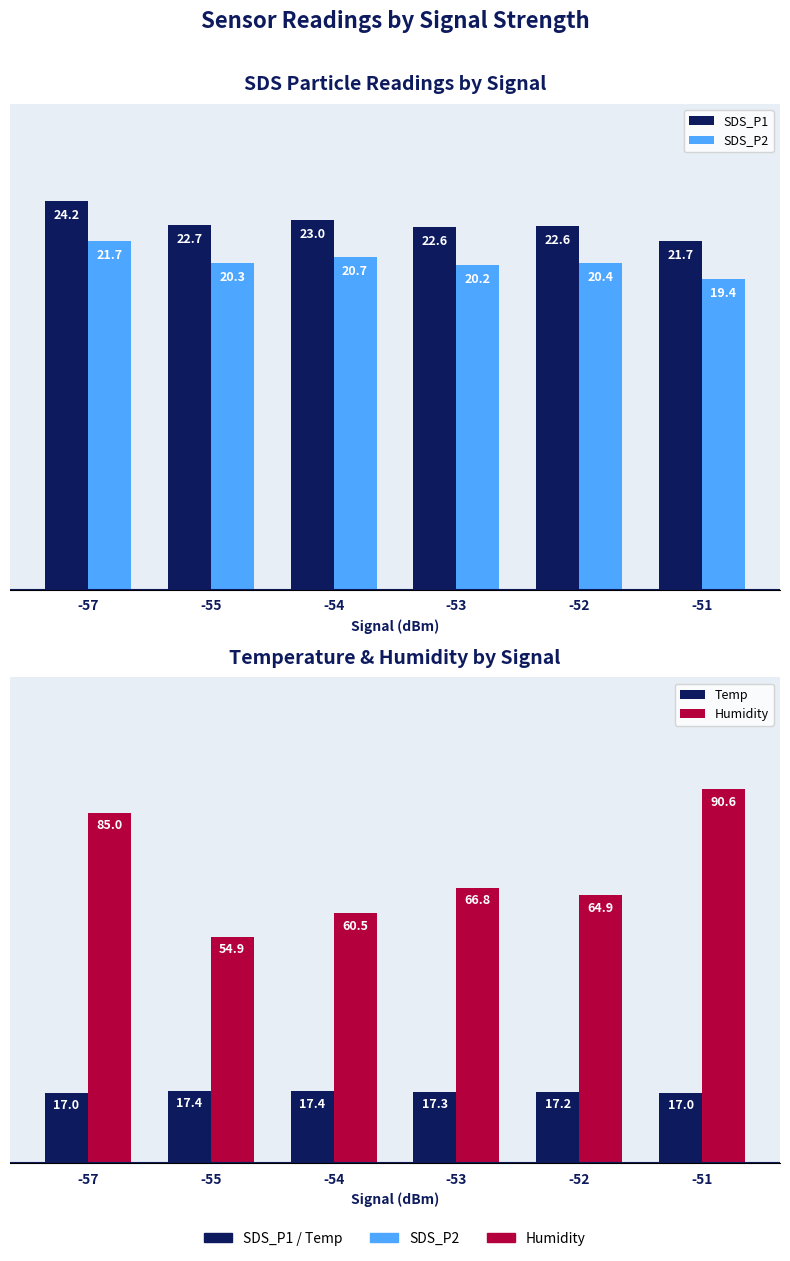

Reading left to right, list all the values displayed in this chart.

SDS_P1: -57=24.2	-55=22.7	-54=23.0	-53=22.6	-52=22.6	-51=21.7
SDS_P2: -57=21.7	-55=20.3	-54=20.7	-53=20.2	-52=20.4	-51=19.4
Temp: -57=17.0	-55=17.4	-54=17.4	-53=17.3	-52=17.2	-51=17.0
Humidity: -57=85.0	-55=54.9	-54=60.5	-53=66.8	-52=64.9	-51=90.6